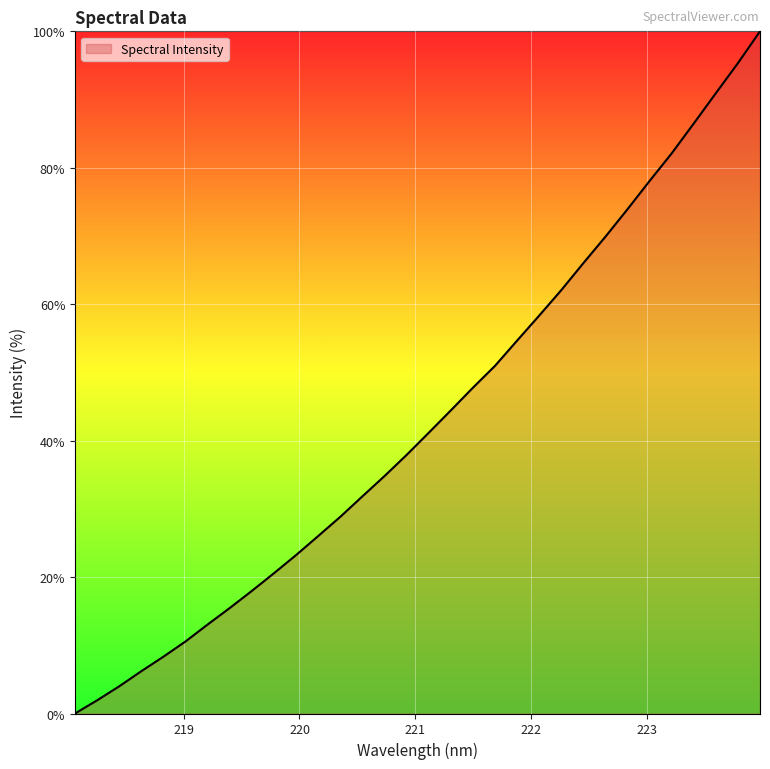

Reading left to right, what are all the values shown in this chart?

0.0	1.9	4.0	6.2	8.3	10.6	13.1	15.5	18.0	20.6	23.2	26.0	28.8	31.8	34.8	37.9	41.2	44.4	47.8	51.0	54.7	58.3	62.1	66.0	69.9	73.9	78.1	82.1	86.5	90.9	95.3	100.0